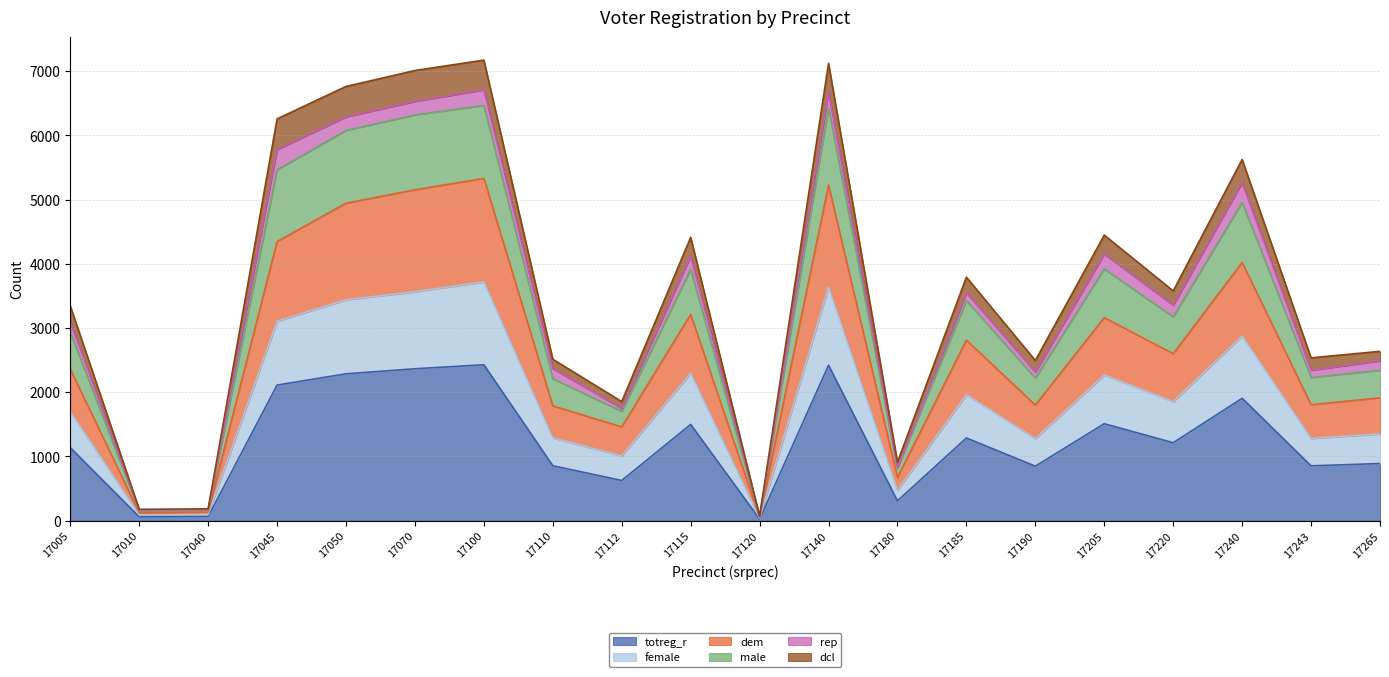

What is the highest value of the totreg_r series?

2427